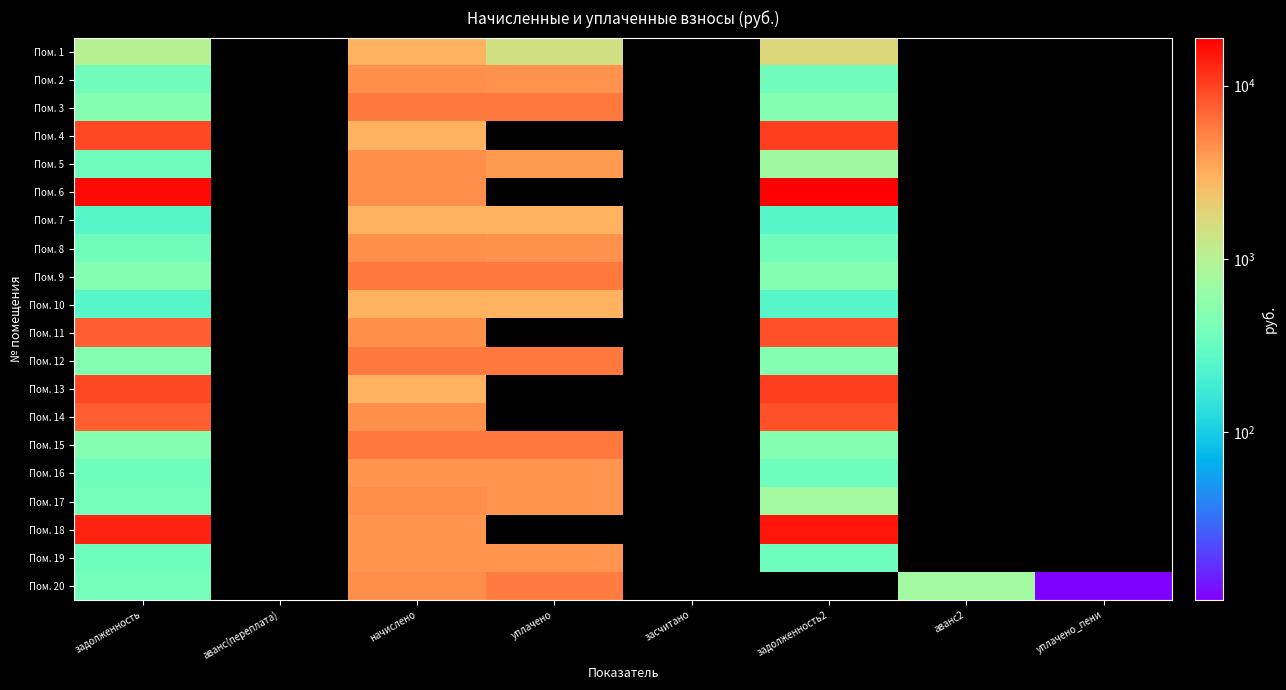

How many data points in Пом. 12 are less than 5883?

3